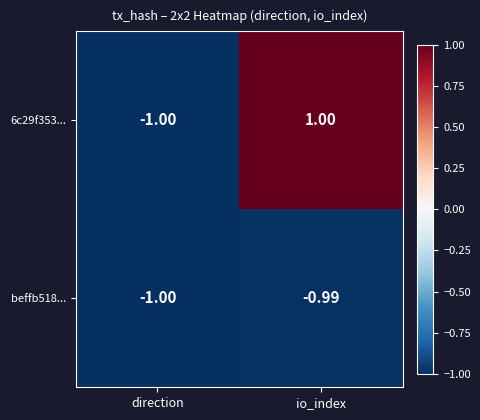

At which label does beffb518... reach its minimum?

direction